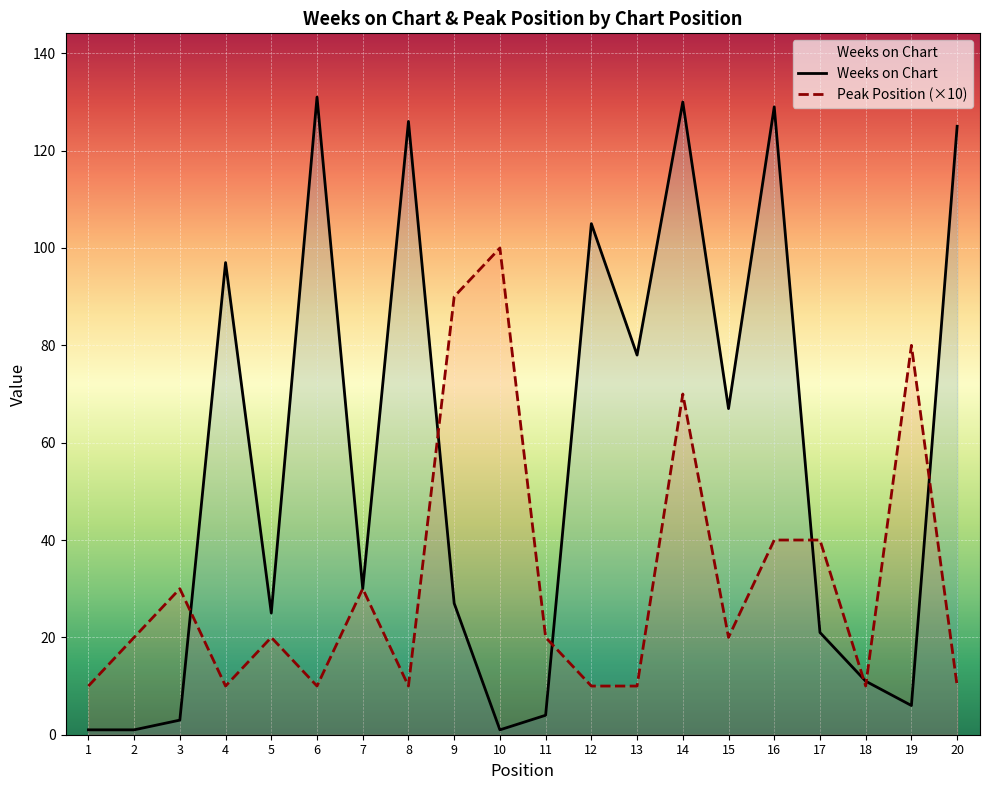

Which has a higher value, 8 or 4?

8